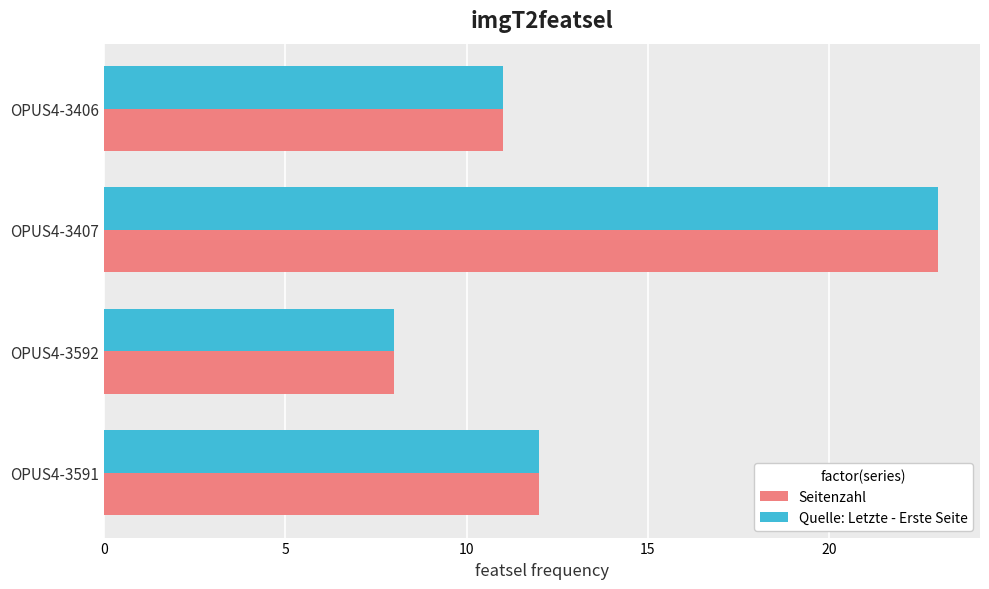

List the labels in order of Seitenzahl value, smallest first.

OPUS4-3592, OPUS4-3406, OPUS4-3591, OPUS4-3407